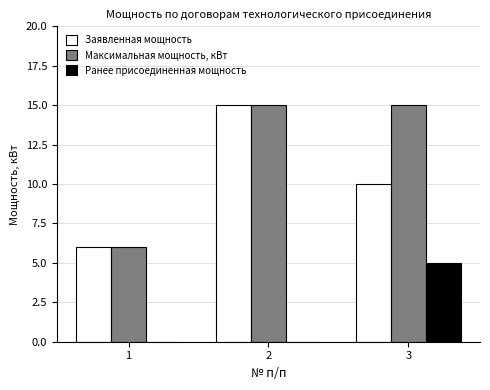

The Заявленная мощность series shows 6 at 1. True or false?

True